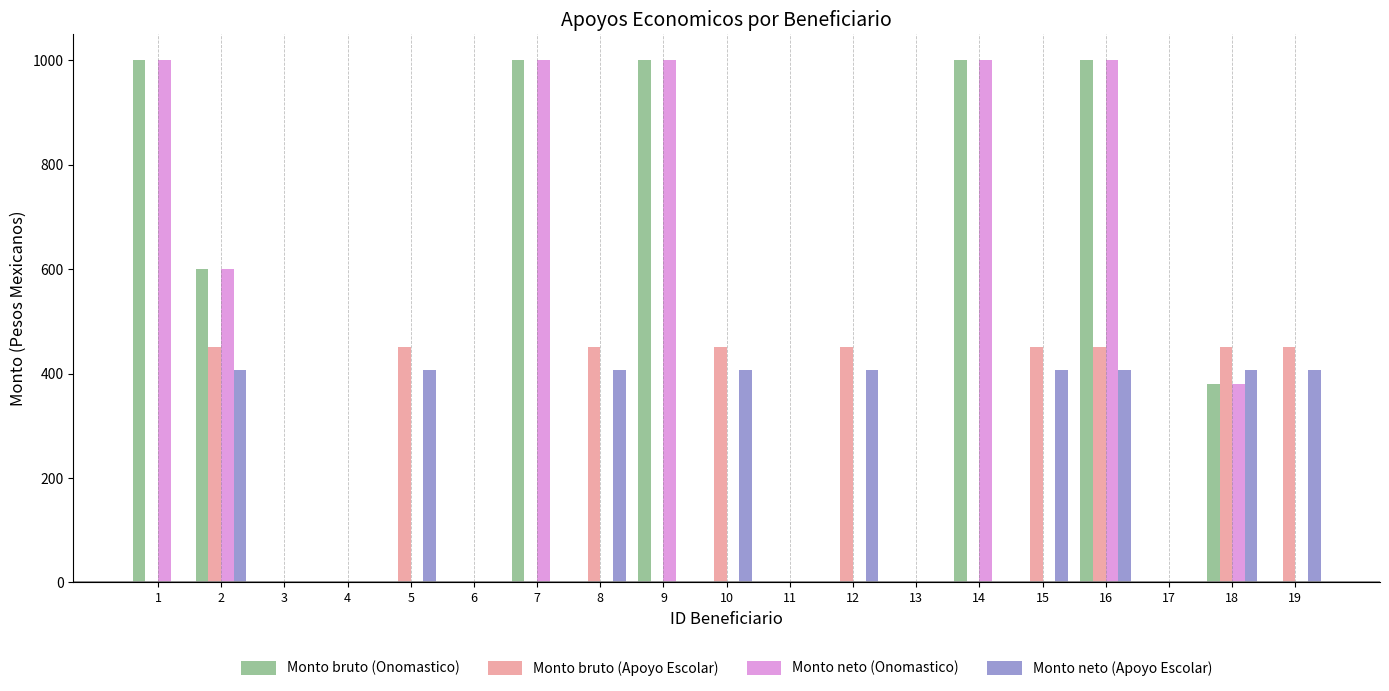

Reading left to right, transcribe all the data shown in this chart.

Monto bruto (Onomastico): 1=1000.0	2=600.0	3=0.0	4=0.0	5=0.0	6=0.0	7=1000.0	8=0.0	9=1000.0	10=0.0	11=0.0	12=0.0	13=0.0	14=1000.0	15=0.0	16=1000.0	17=0.0	18=380.0	19=0.0
Monto bruto (Apoyo Escolar): 1=0.0	2=450.0	3=0.0	4=0.0	5=450.0	6=0.0	7=0.0	8=450.0	9=0.0	10=450.0	11=0.0	12=450.0	13=0.0	14=0.0	15=450.0	16=450.0	17=0.0	18=450.0	19=450.0
Monto neto (Onomastico): 1=1000.0	2=600.0	3=0.0	4=0.0	5=0.0	6=0.0	7=1000.0	8=0.0	9=1000.0	10=0.0	11=0.0	12=0.0	13=0.0	14=1000.0	15=0.0	16=1000.0	17=0.0	18=380.0	19=0.0
Monto neto (Apoyo Escolar): 1=0.0	2=406.0	3=0.0	4=0.0	5=406.0	6=0.0	7=0.0	8=406.0	9=0.0	10=406.0	11=0.0	12=406.0	13=0.0	14=0.0	15=406.0	16=406.0	17=0.0	18=406.0	19=406.0